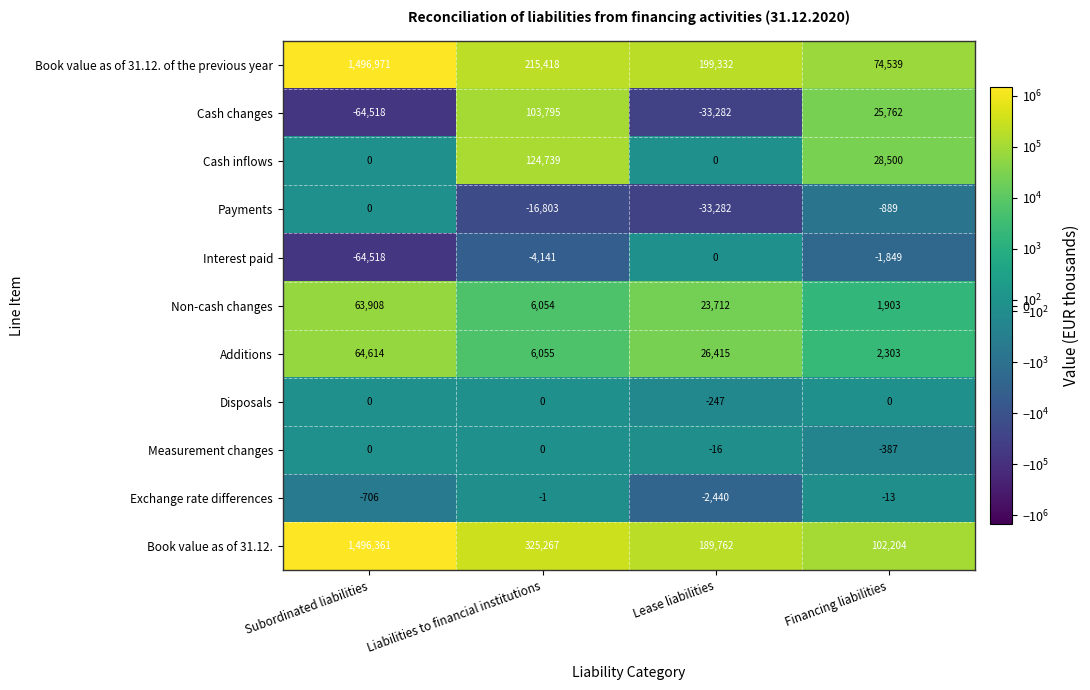

Rank the categories by Interest paid value from lowest to highest.

Subordinated liabilities, Liabilities to financial institutions, Financing liabilities, Lease liabilities